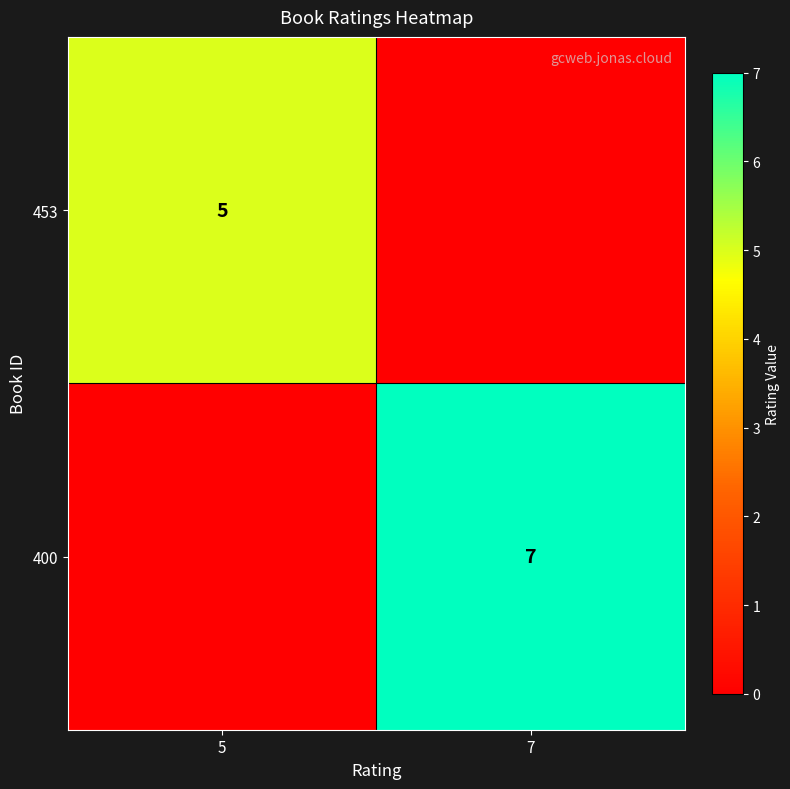

The 400 series shows 13 at 7. True or false?

False